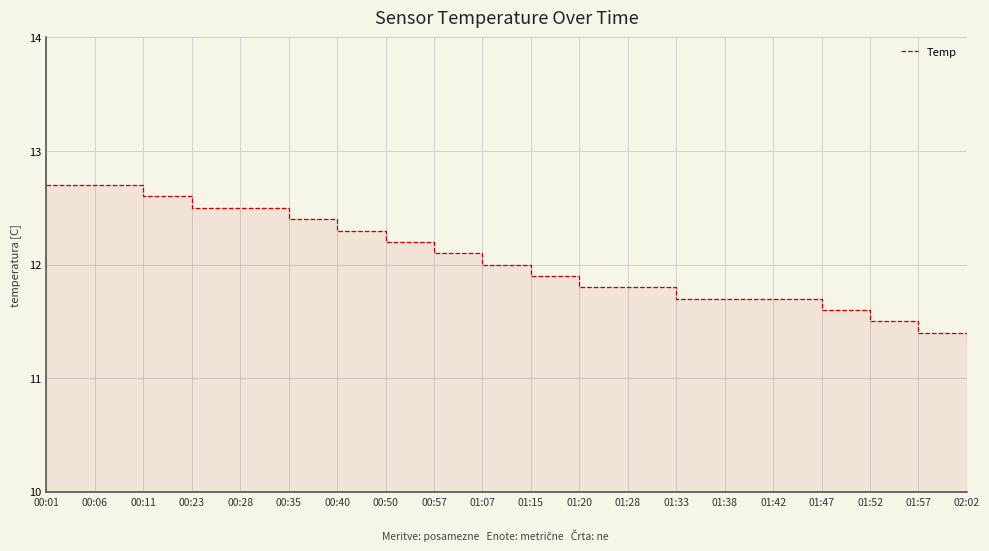

Reading left to right, list all the values displayed in this chart.

12.7	12.7	12.6	12.5	12.5	12.4	12.3	12.2	12.1	12.0	11.9	11.8	11.8	11.7	11.7	11.7	11.6	11.5	11.4	11.3